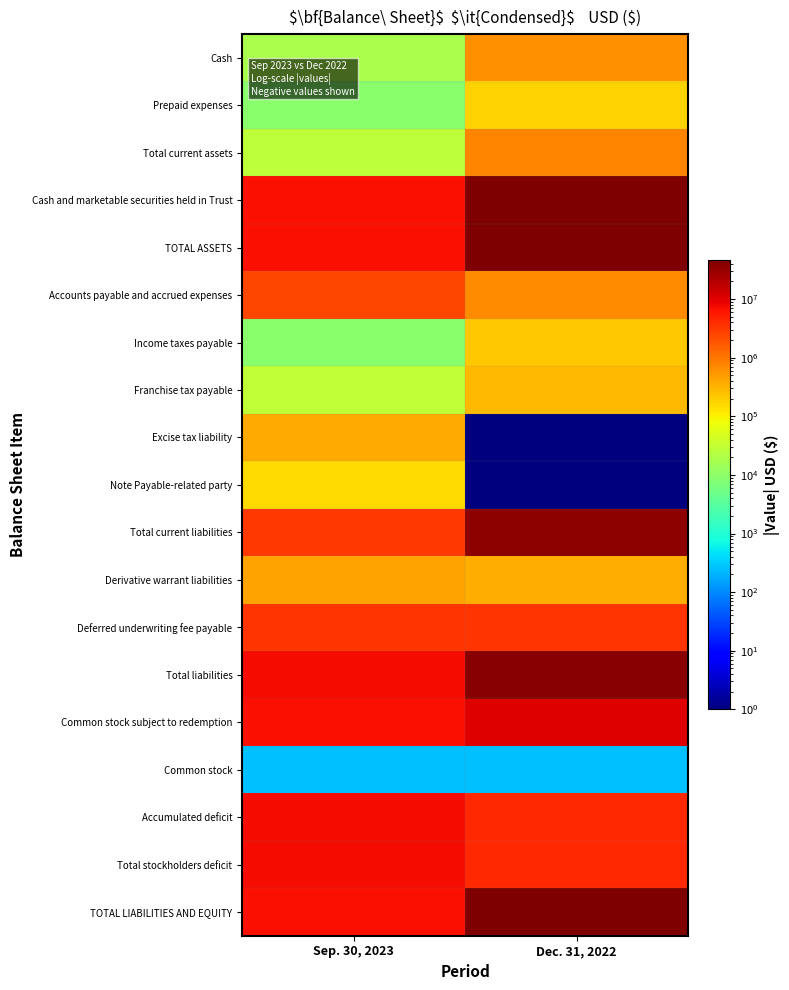

What is the smallest value displayed?

1